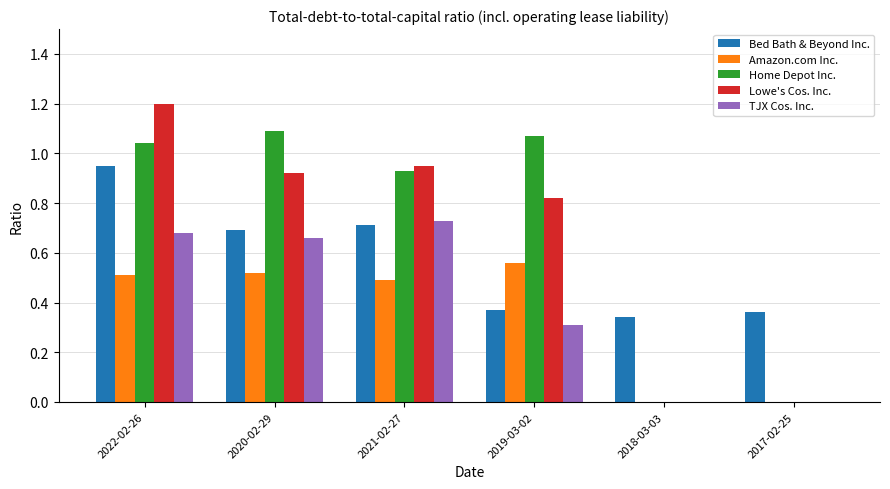

Is it true that Amazon.com Inc. equals 0.2 at 2022-02-26?

False